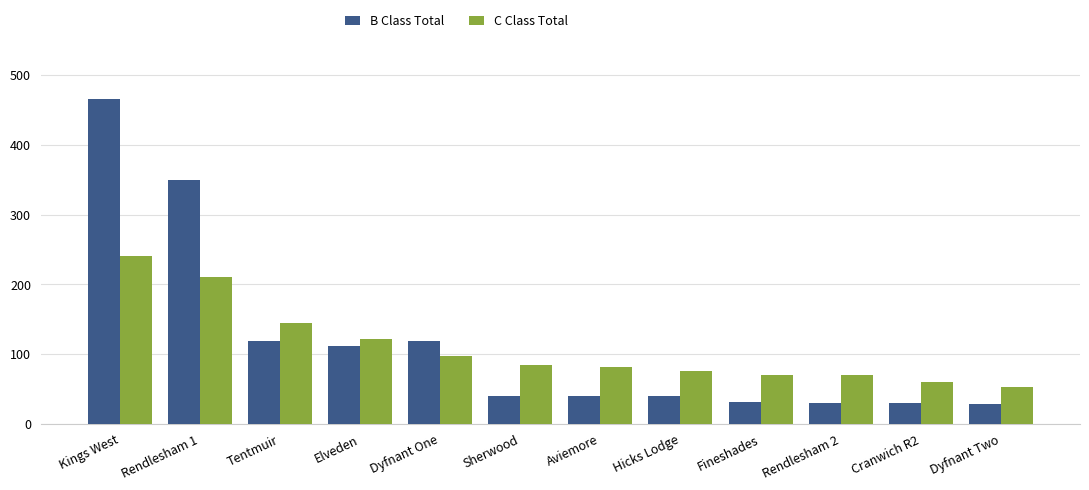

What is the smallest value displayed?

28